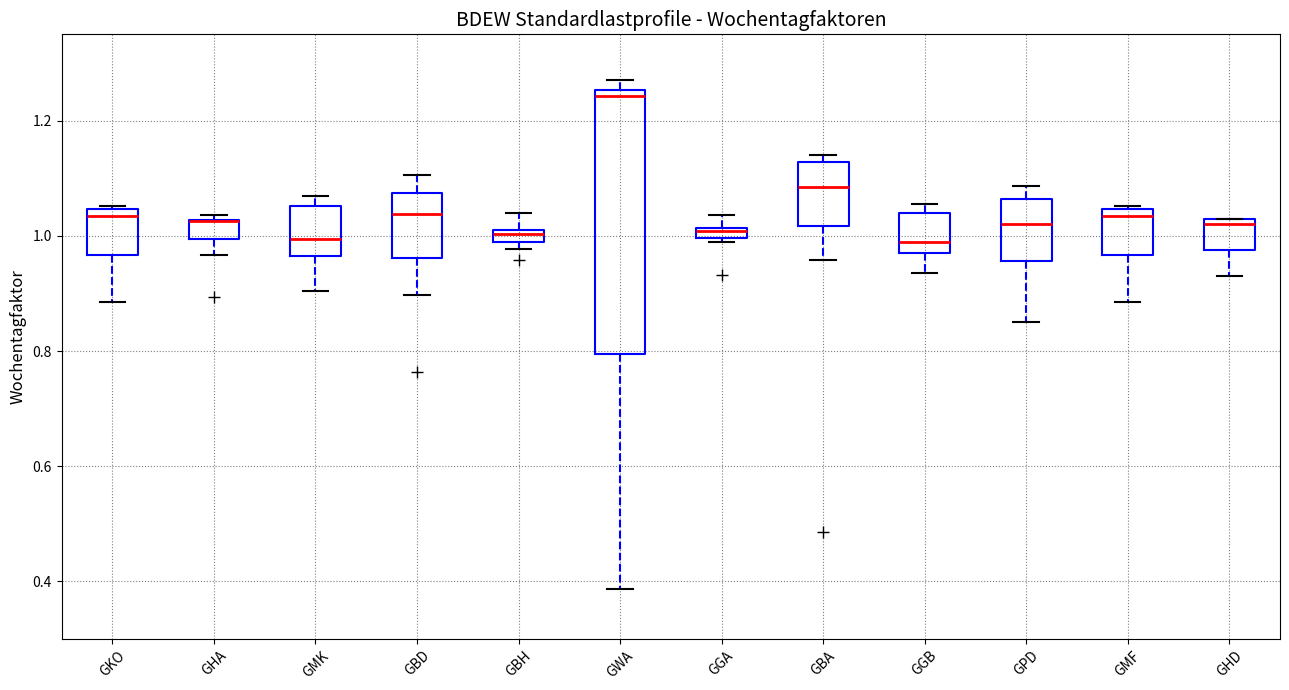

Where is the upper edge of the box for GMK on the y-axis? The values are not printed on the chart, so give them approximately, as read against the axis.

1.06